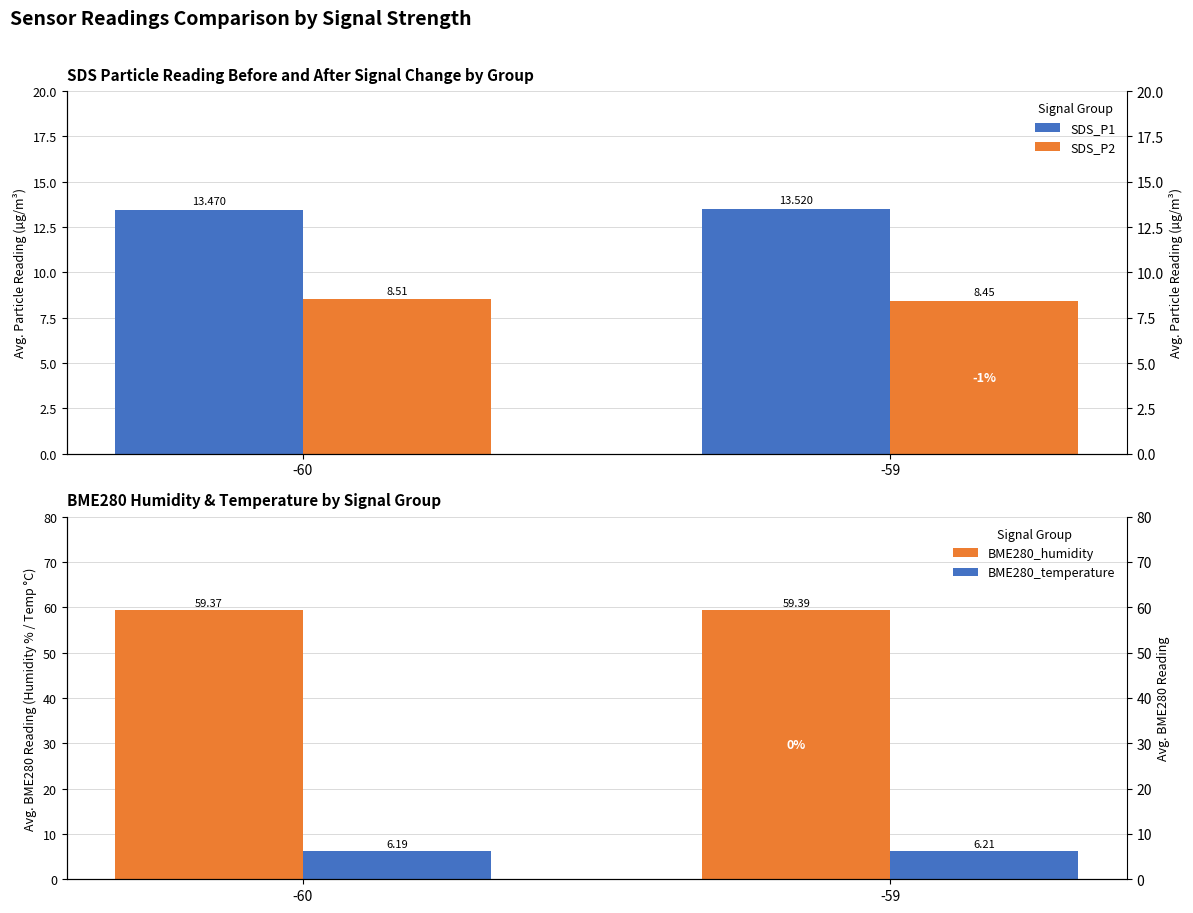

How many SDS_P1 values are between 13 and 14?

2